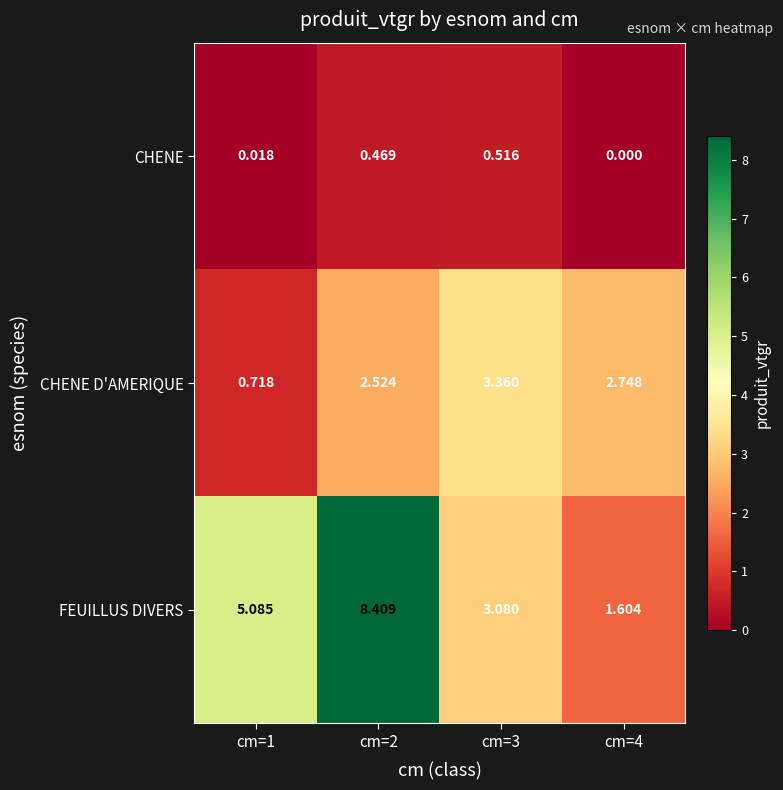

List the series in order of their peak value, highest first.

FEUILLUS DIVERS, CHENE D'AMERIQUE, CHENE